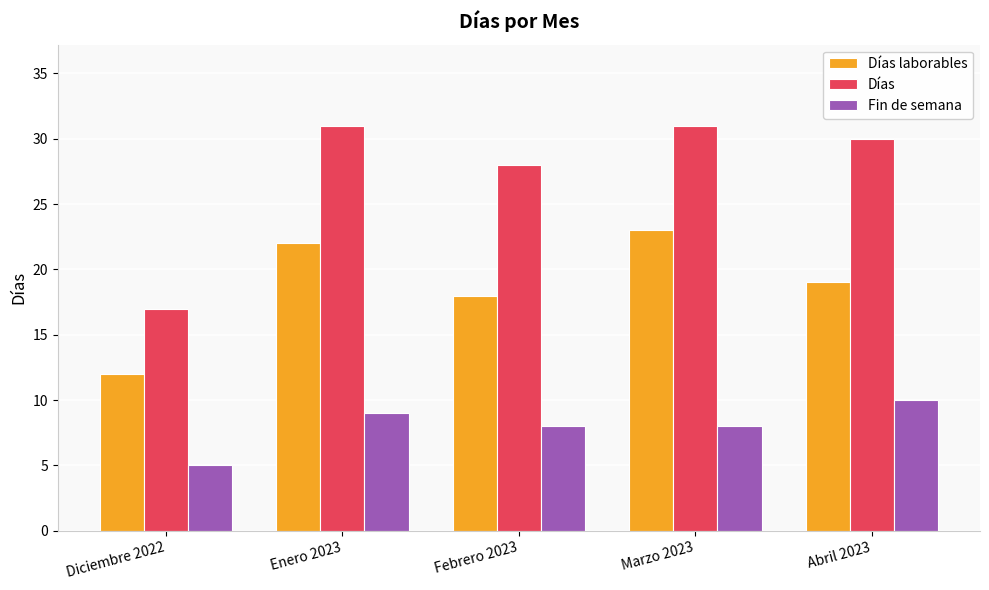

What position from the right is Diciembre 2022?

5